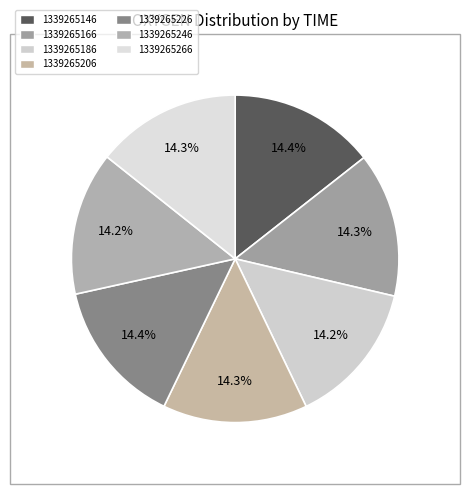

The 1339265266 slice represents 22% of the pie. True or false?

False